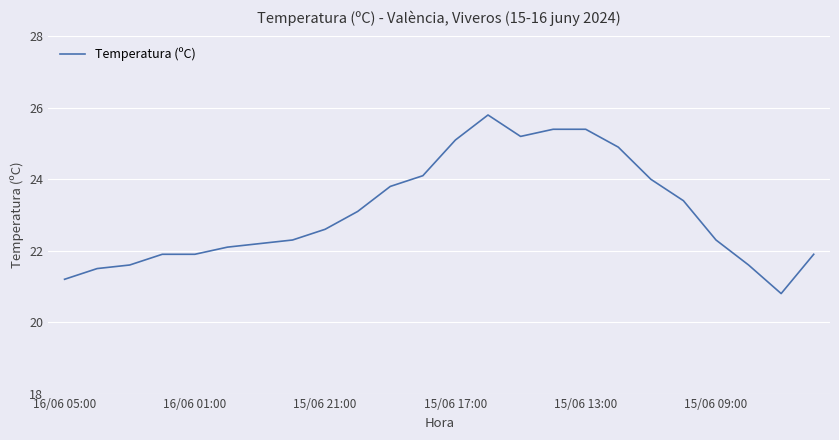

Reading left to right, what are all the values shown in this chart?

21.2	21.5	21.6	21.9	21.9	22.1	22.2	22.3	22.6	23.1	23.8	24.1	25.1	25.8	25.2	25.4	25.4	24.9	24.0	23.4	22.3	21.6	20.8	21.9